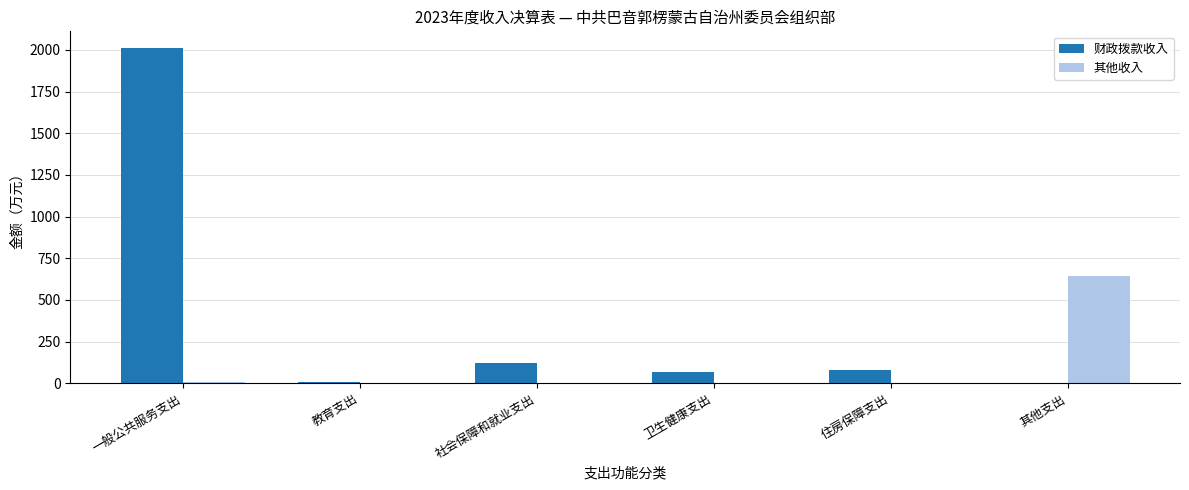

How many groups of bars are there?

6